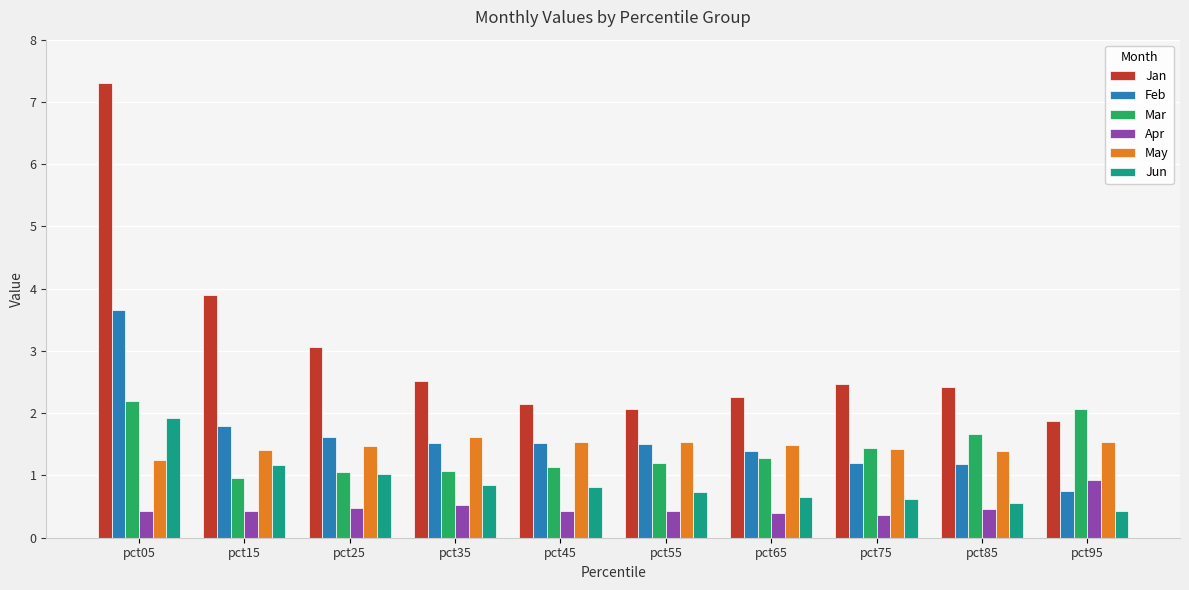

Is it true that Jun equals 1.9 at pct05?

True